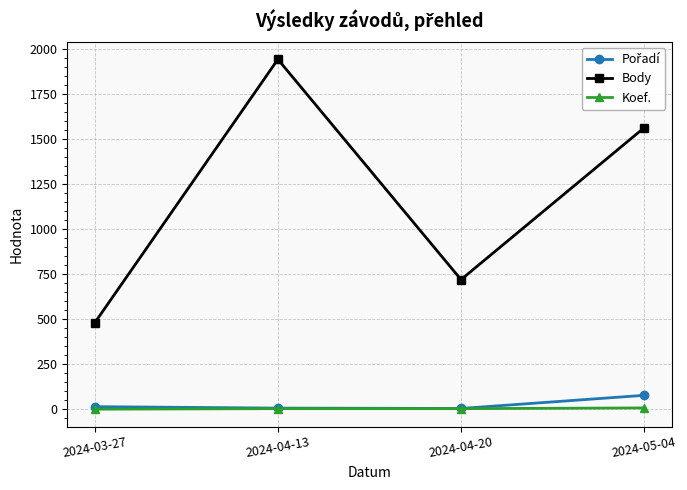

At which category is the sum across all series the highest?

2024-04-13